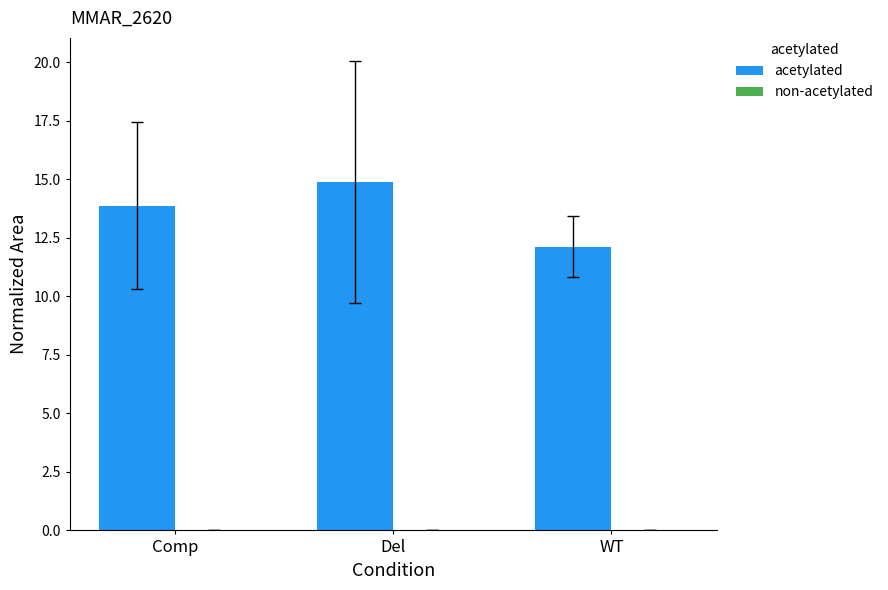

List the labels in order of value, largest first.

Del, Comp, WT